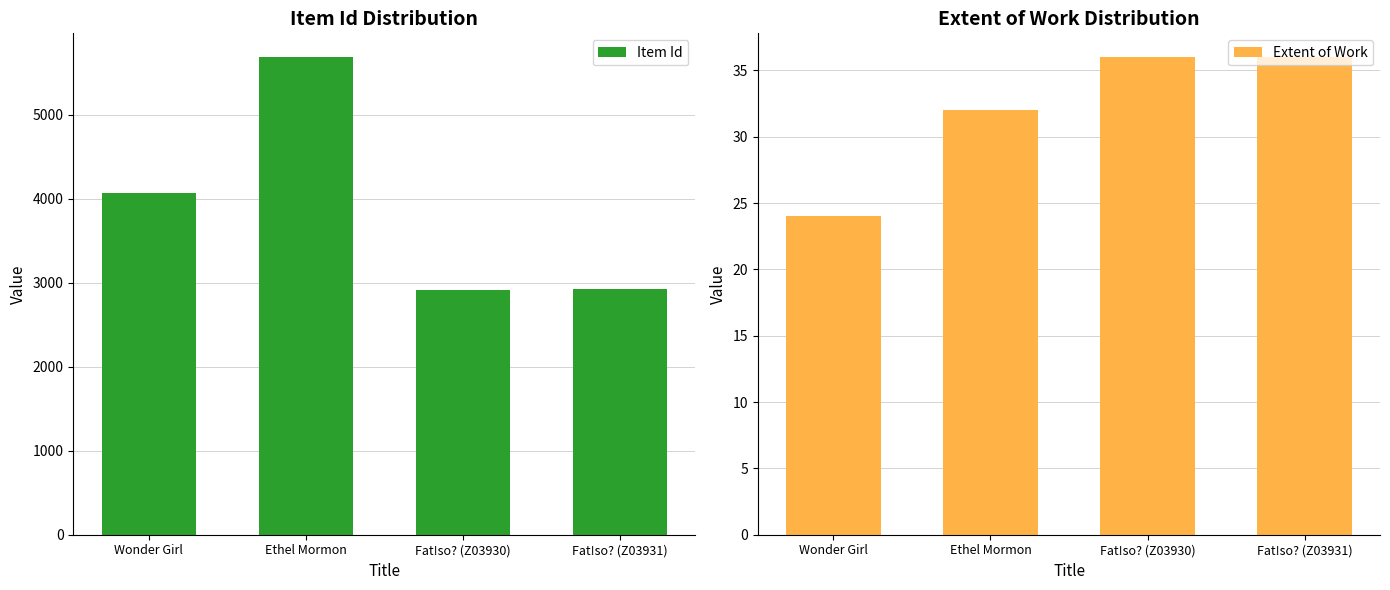

How many values in the Extent of Work series are below 36?

2